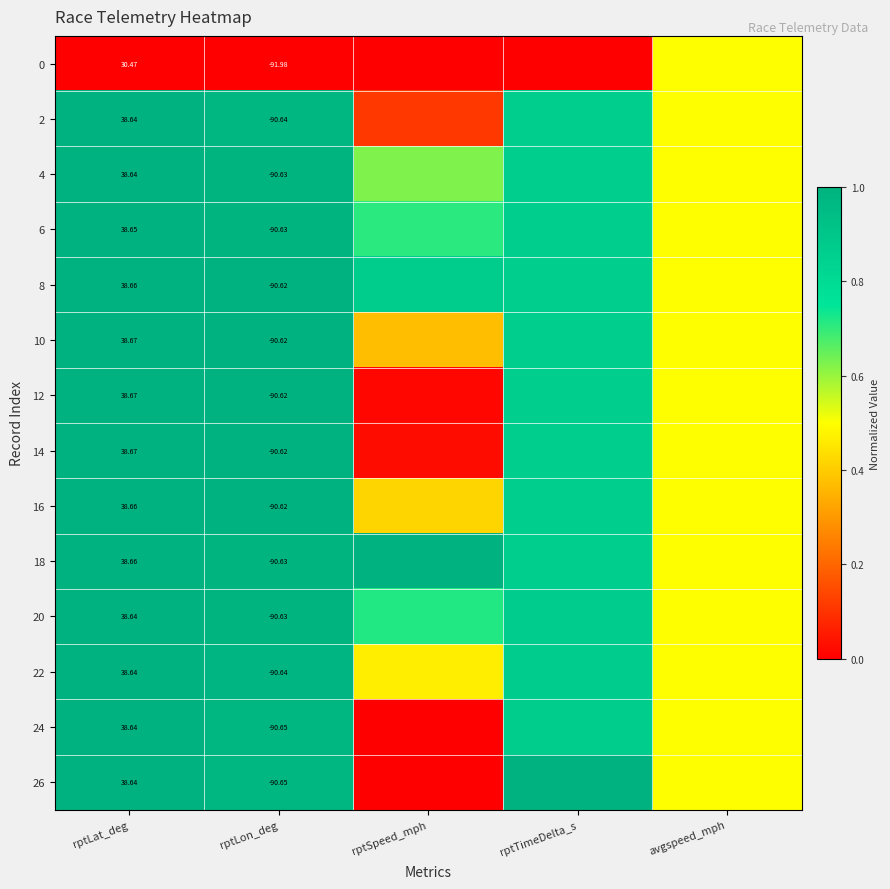

At how many categories does at least one series exceed 0?

5